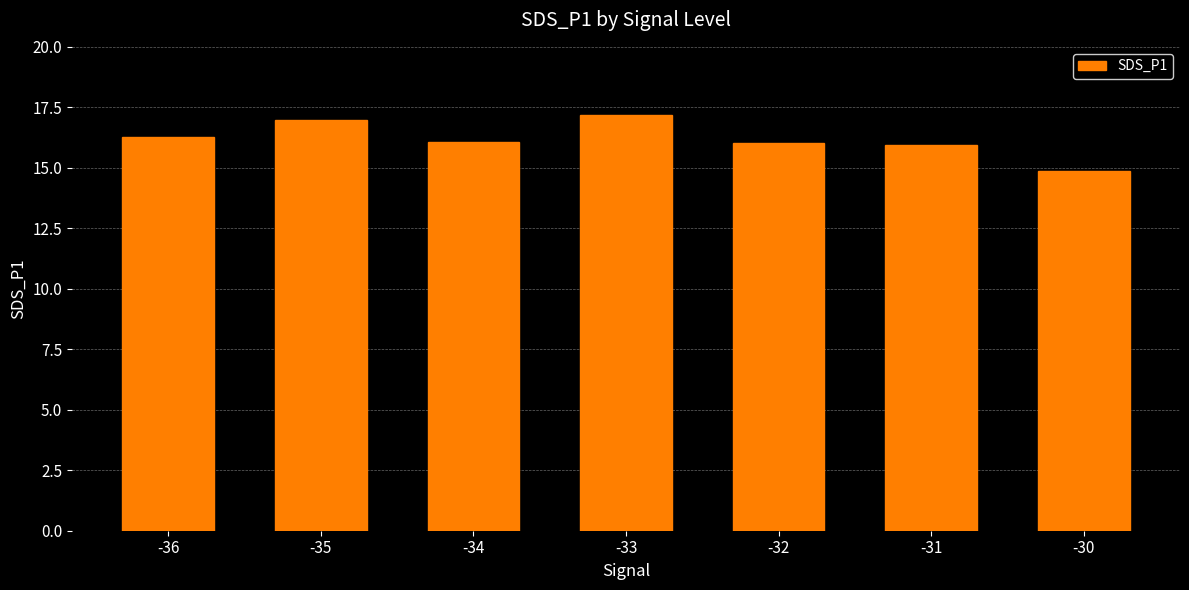

What is the difference between the maximum and minimum values?

2.3